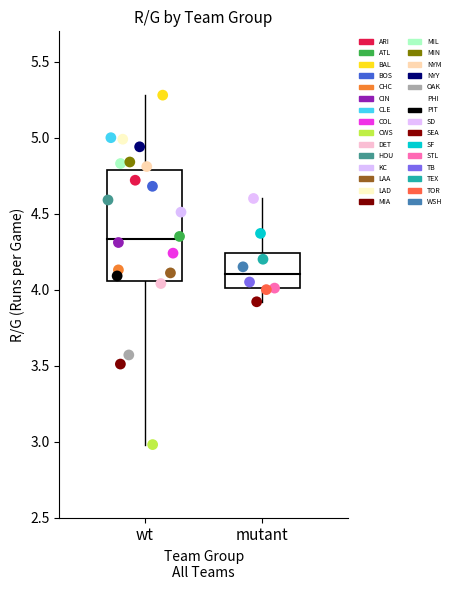

What are all the series names shown in the legend?

ARI, ATL, BAL, BOS, CHC, CIN, CLE, COL, CWS, DET, HOU, KC, LAA, LAD, MIA, MIL, MIN, NYM, NYY, OAK, PHI, PIT, SD, SEA, SF, STL, TB, TEX, TOR, WSH